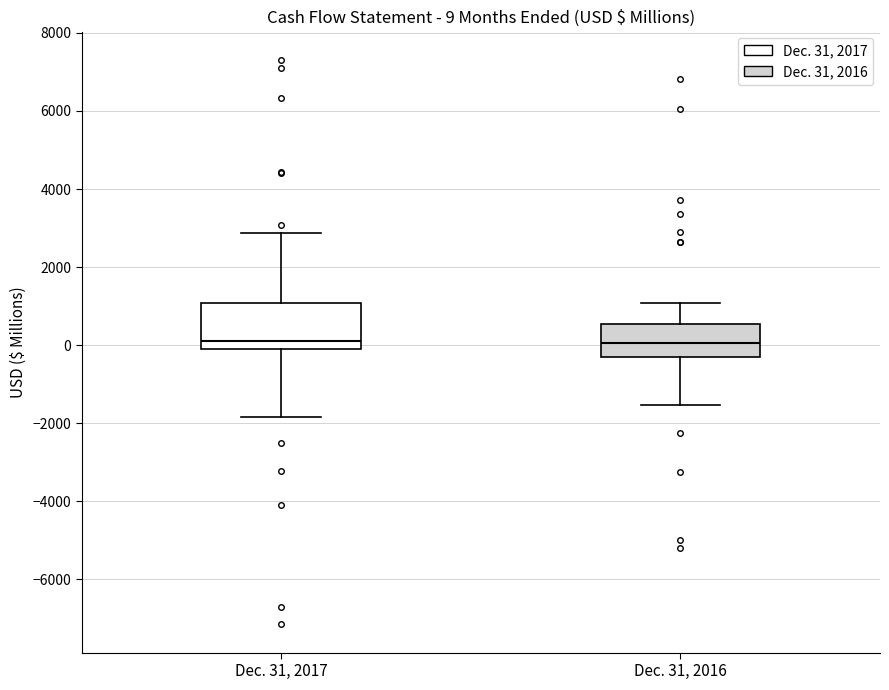

Comparing the boxes themselves (not the whiskers), which one is the tallest?

Dec. 31, 2017